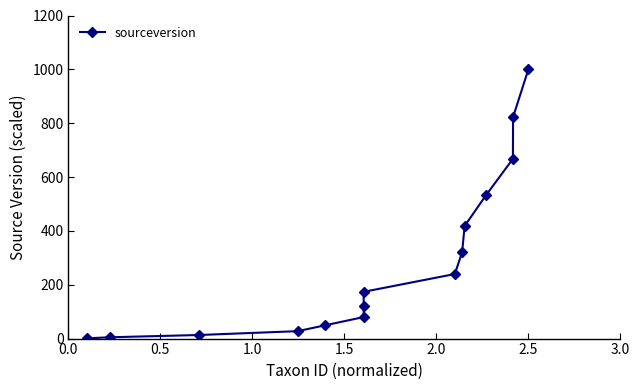

What is the value of the 13th point from the left?

667.5